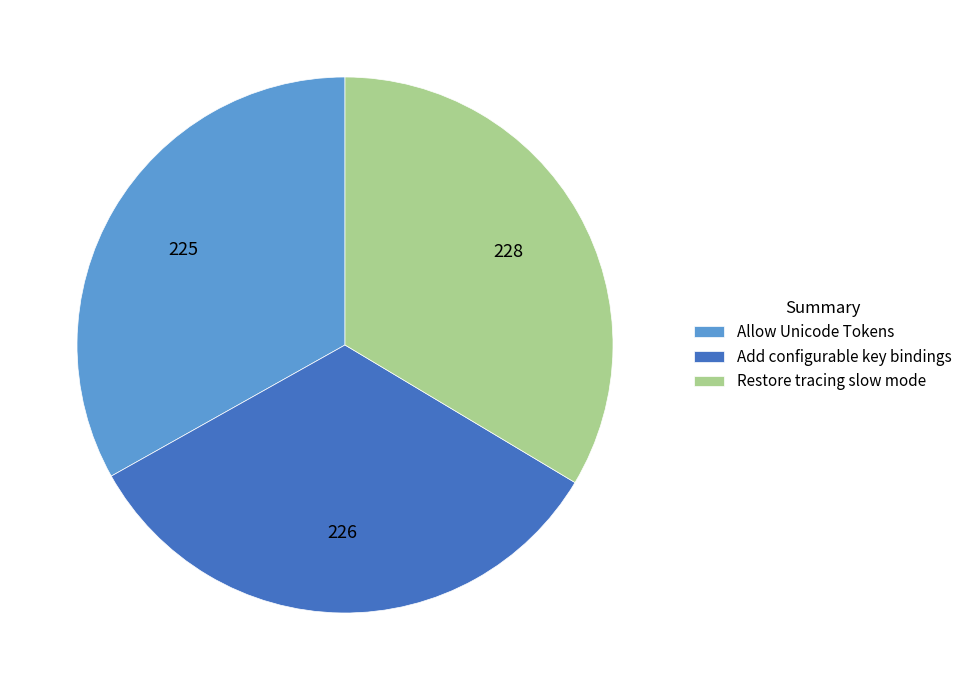

Is there a majority slice in this chart?

No